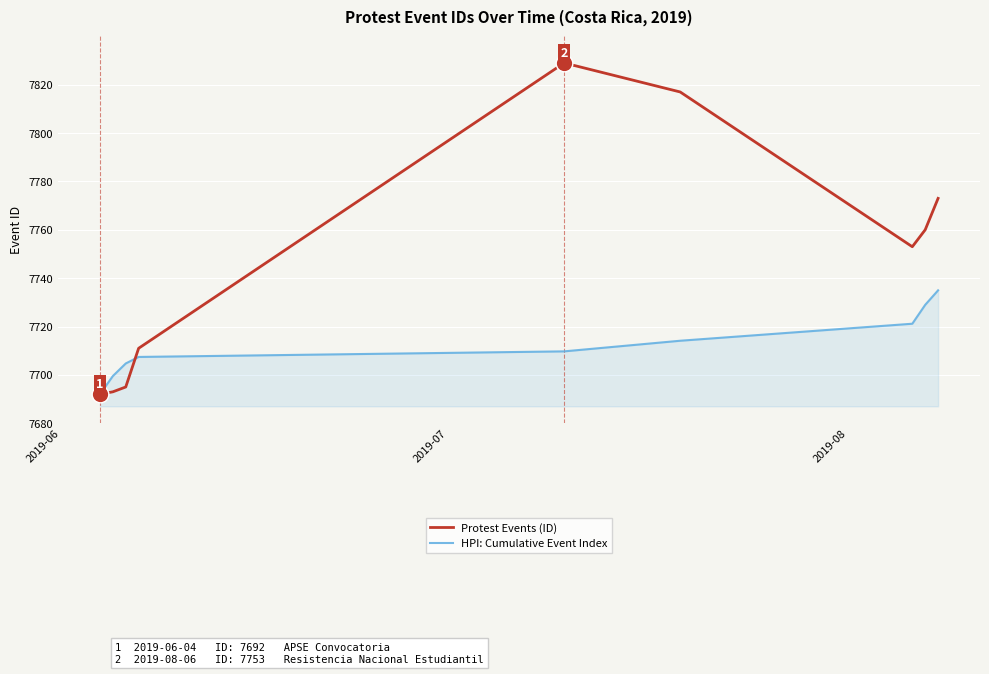

True or false: HPI: Cumulative Event Index has more than 2 interior local peaks.

False